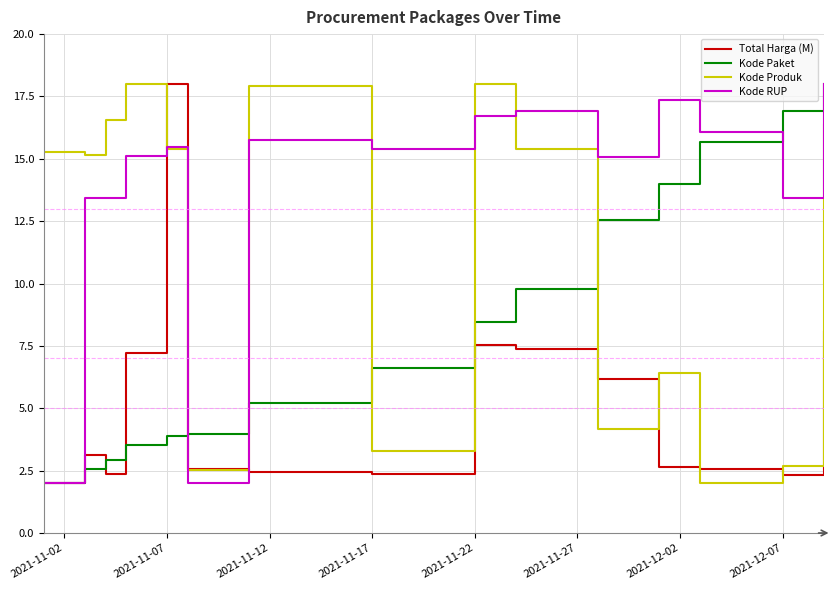

Which series has the largest total across all categories?

Kode RUP